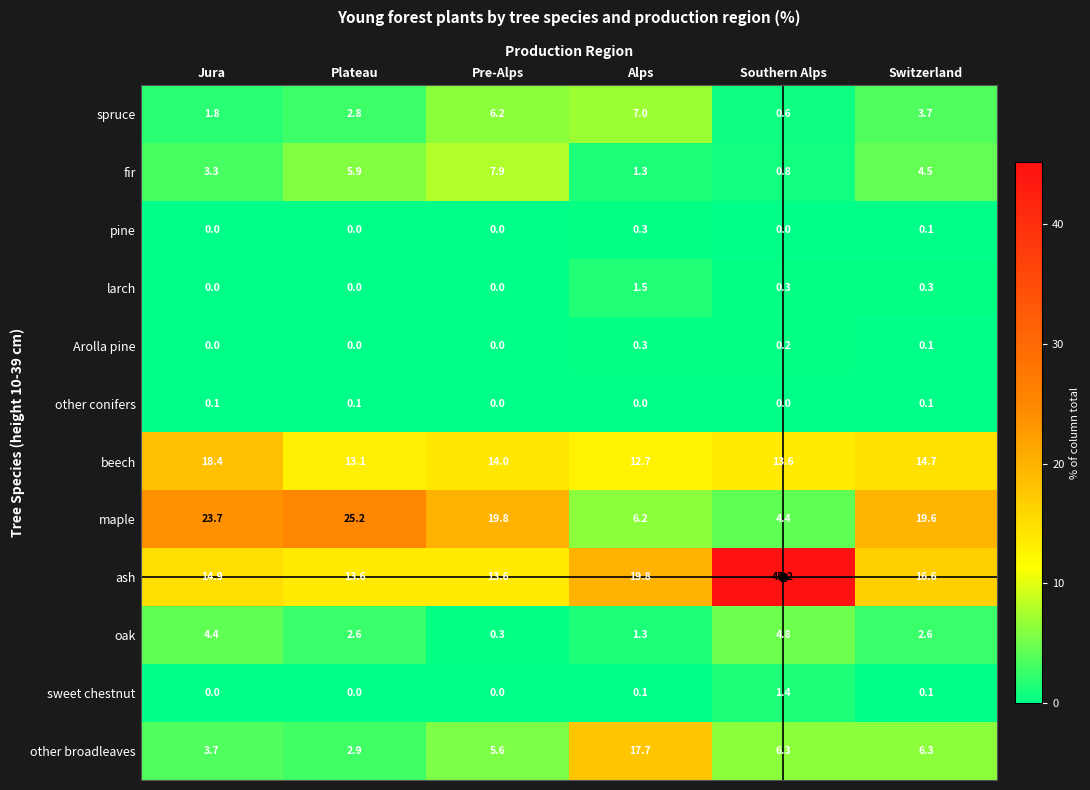

How many categories are shown in the chart?

6